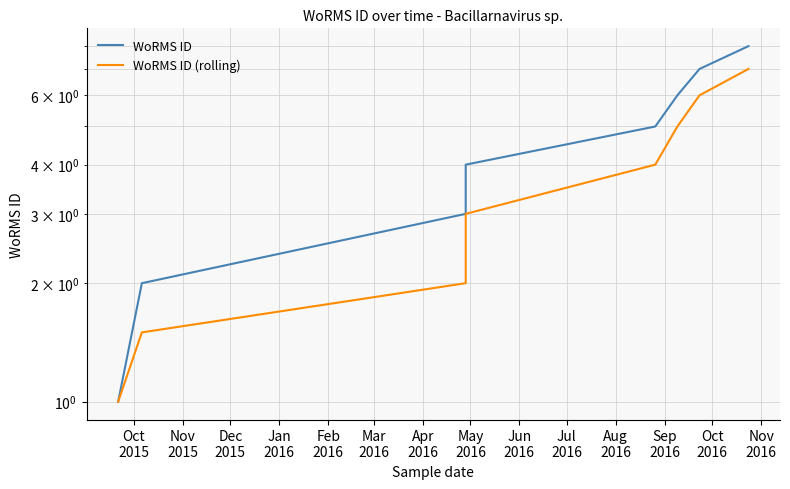

What is the label of the 6th point from the left?

Mar
2016